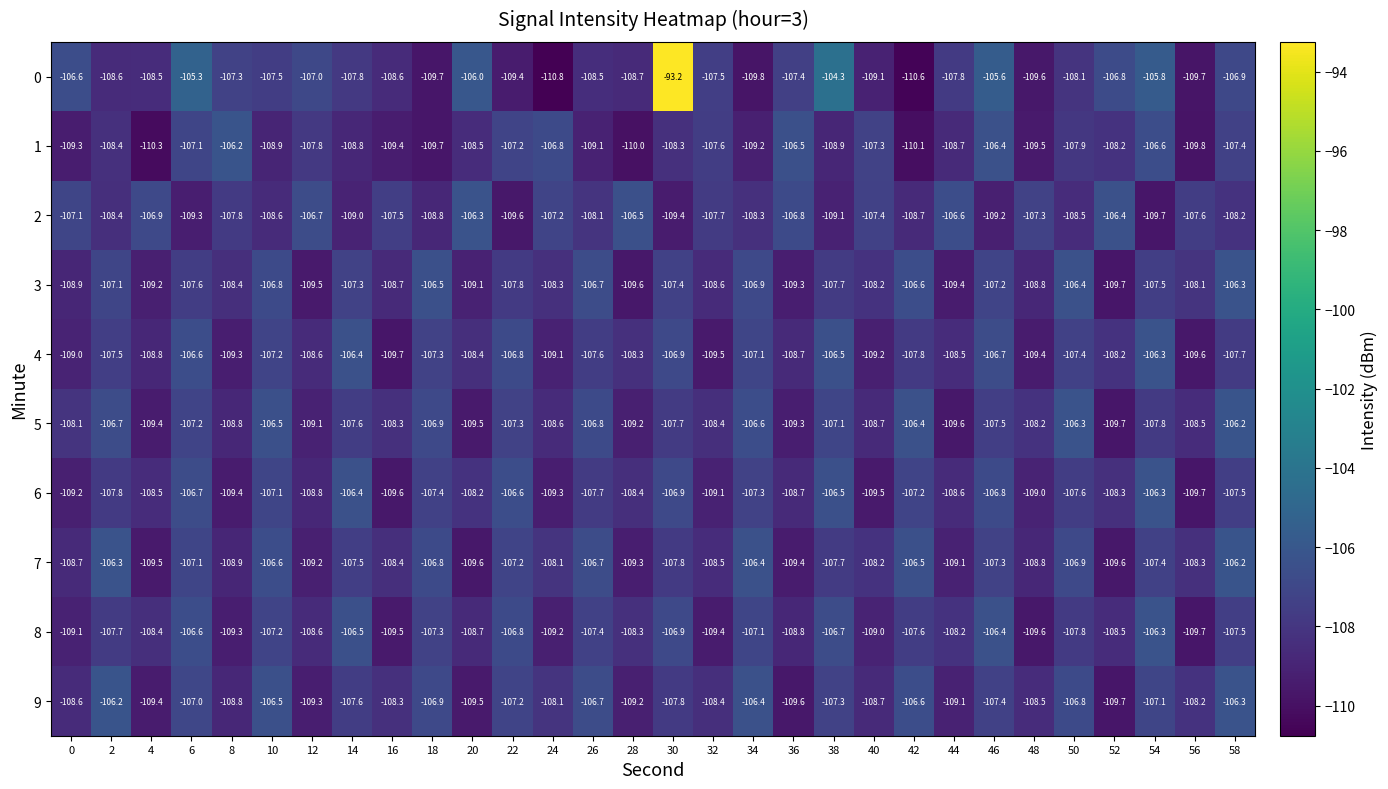

What is the difference between the highest and lowest values at 42?

4.2